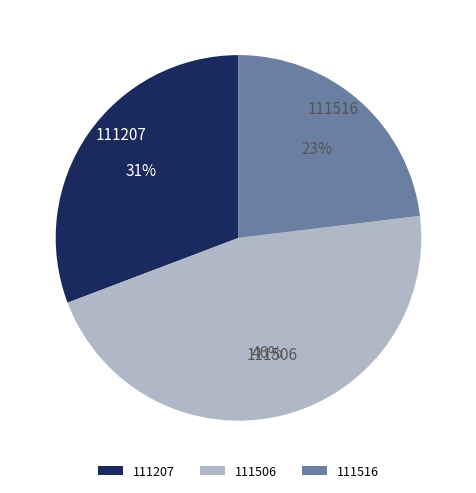

Is it true that 111207 is 31% of the pie?

True